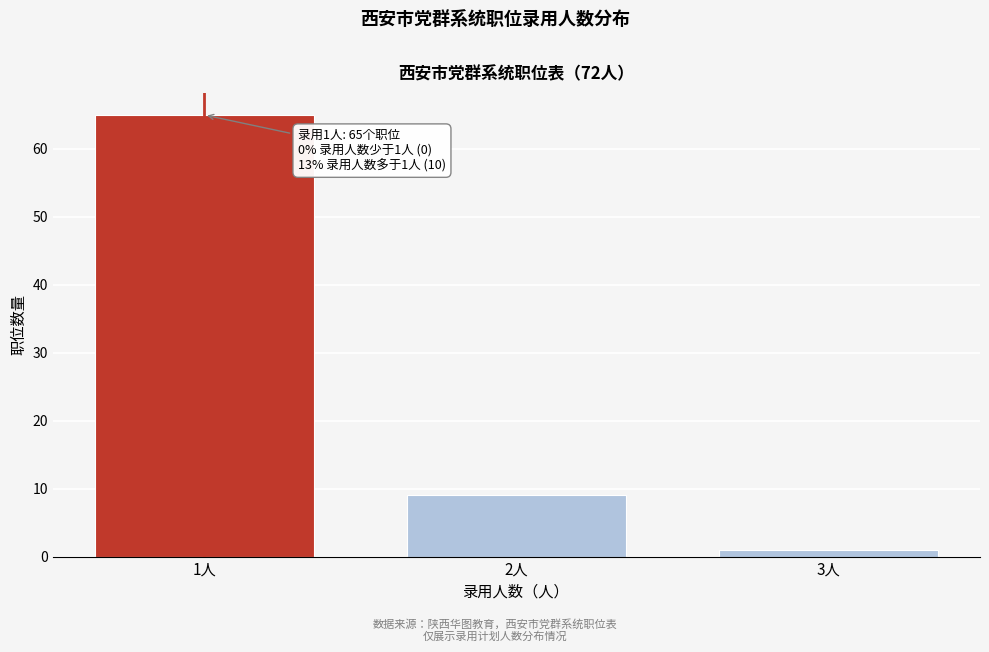

Reading left to right, what are all the values shown in this chart?

1人=65	2人=9	3人=1